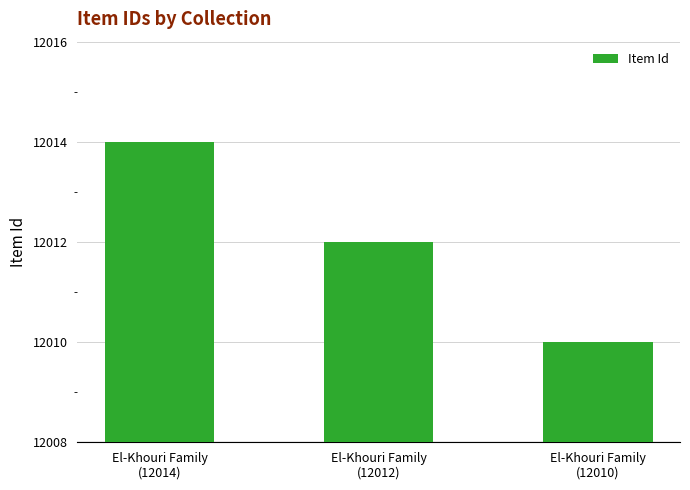

Reading left to right, list all the values displayed in this chart.

12014	12012	12010